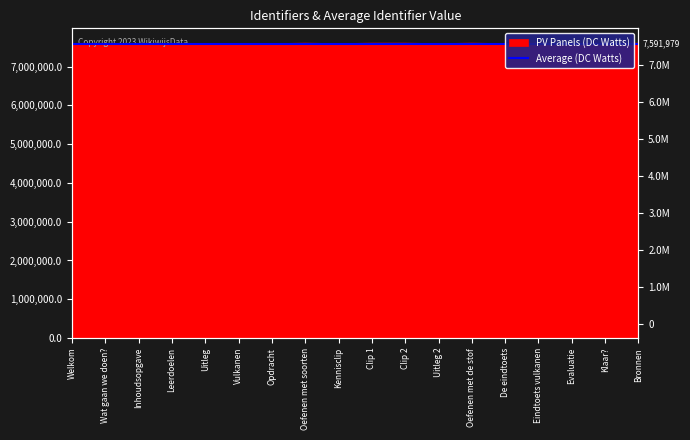

What is the greatest value displayed?

7605798